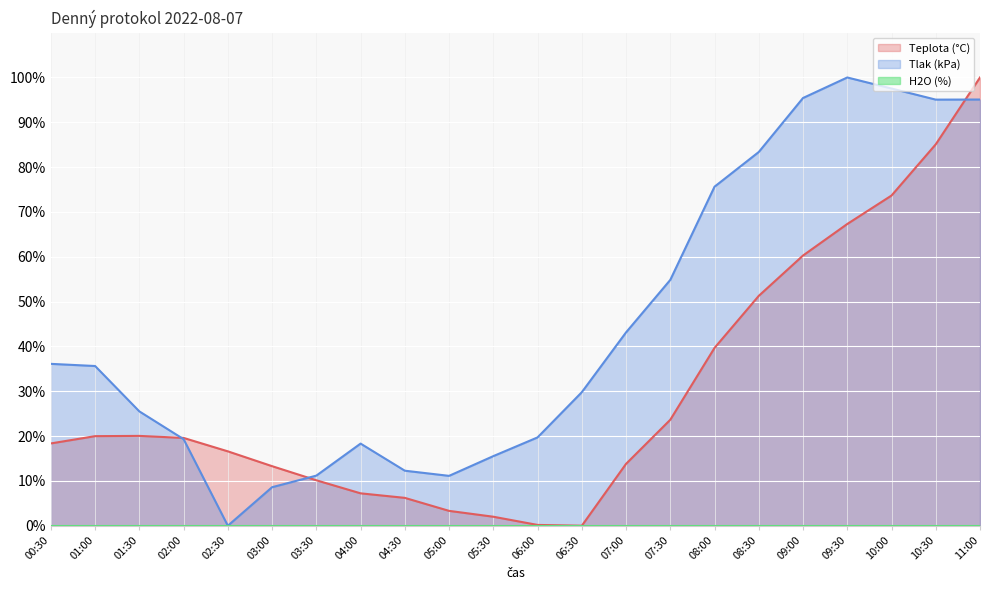

What is the difference between the Teplota (°C) values at 07:30 and 00:30?

5.3